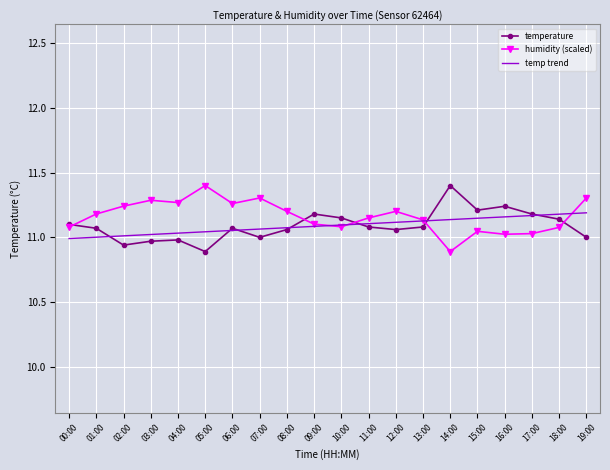

True or false: temperature and temp trend intersect in this chart.

True